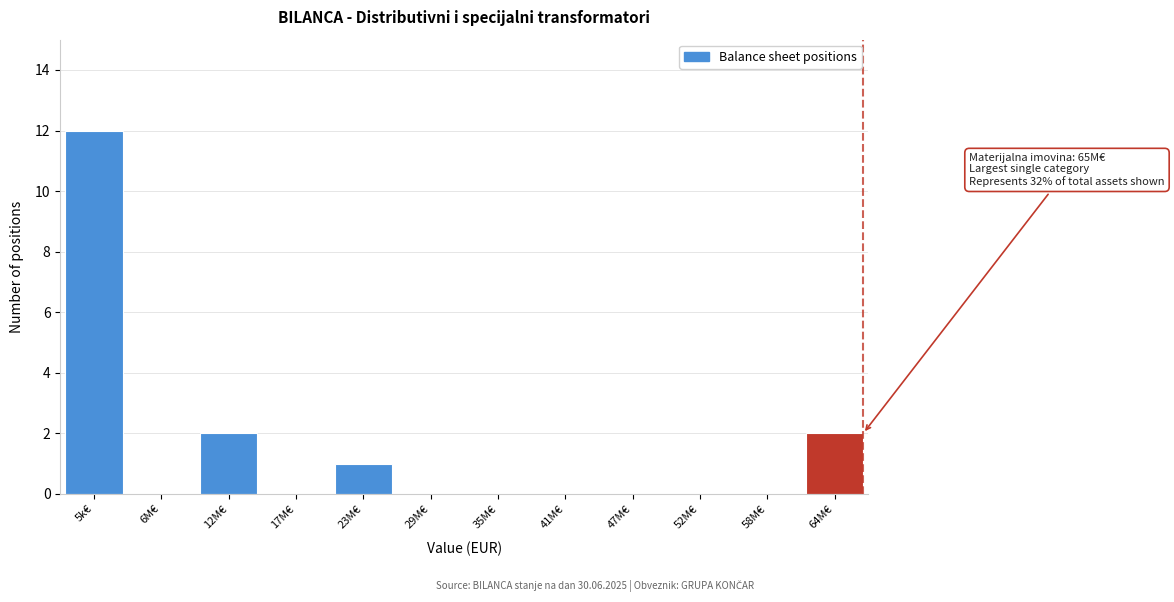

Reading right to left, what are all the values shown in this chart?

64M€=2	58M€=0	52M€=0	47M€=0	41M€=0	35M€=0	29M€=0	23M€=1	17M€=0	12M€=2	6M€=0	5k€=12